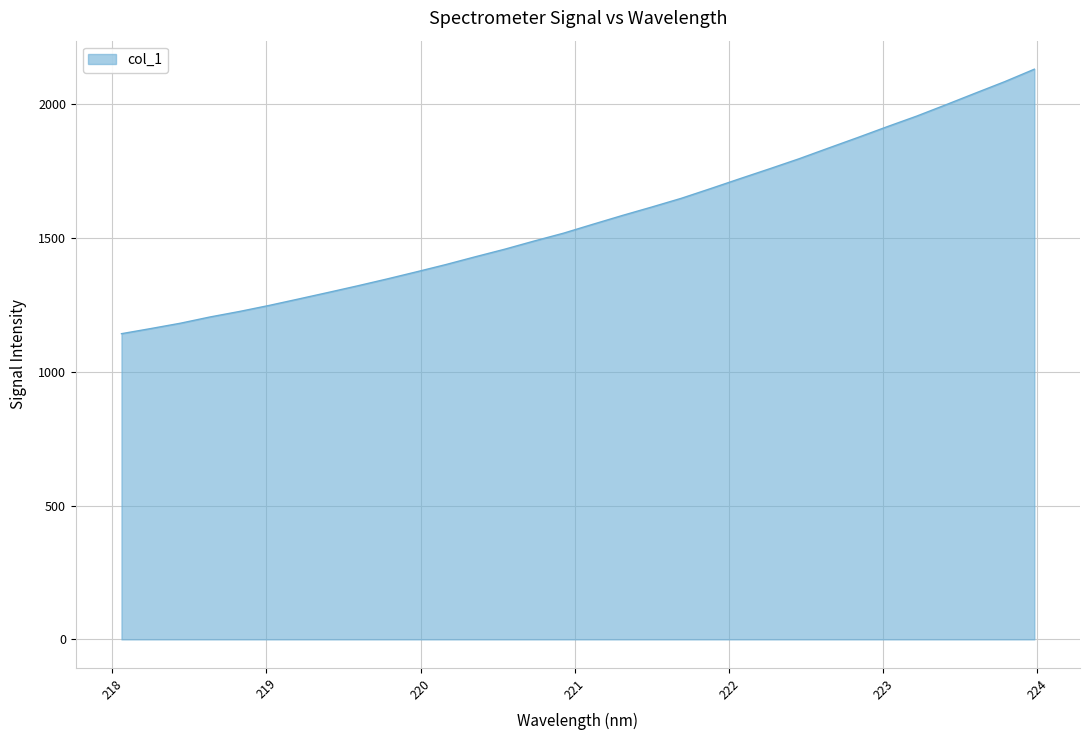

Reading right to left, transcribe all the data shown in this chart.

2130.1	2083.9	2040.9	1997.5	1954.9	1915.4	1874.9	1835.4	1795.4	1758.0	1721.3	1684.2	1647.7	1615.2	1583.7	1550.8	1517.5	1488.1	1457.5	1429.2	1400.1	1372.8	1346.2	1320.5	1295.8	1271.4	1247.4	1225.0	1204.4	1181.1	1161.3	1142.0